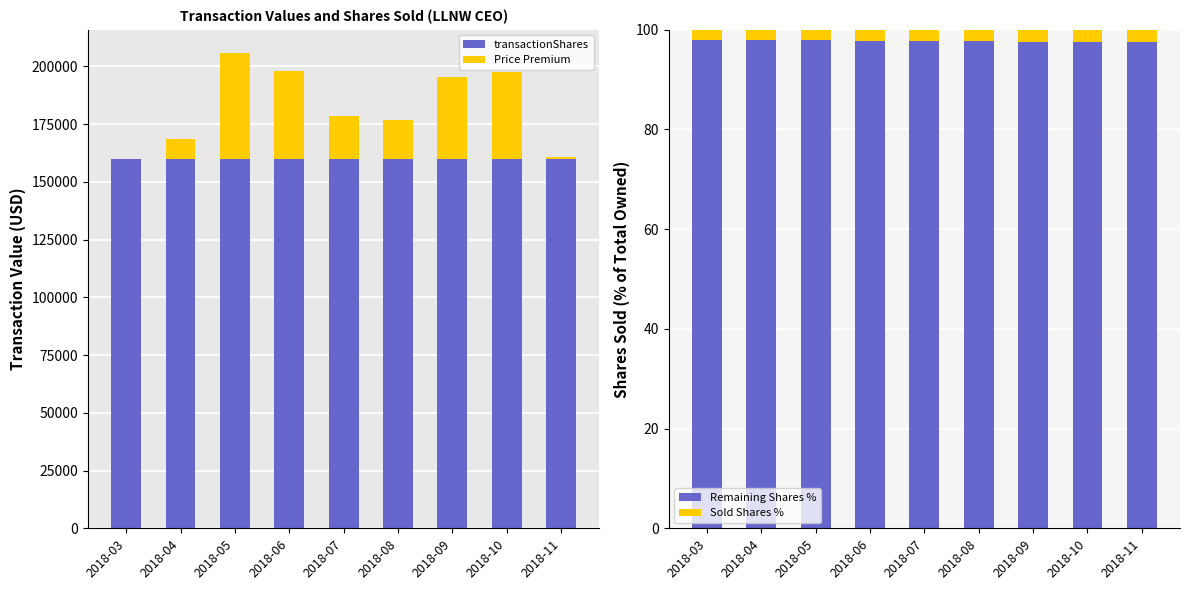

The transactionShares series shows 160000.0 at 2018-06. True or false?

True